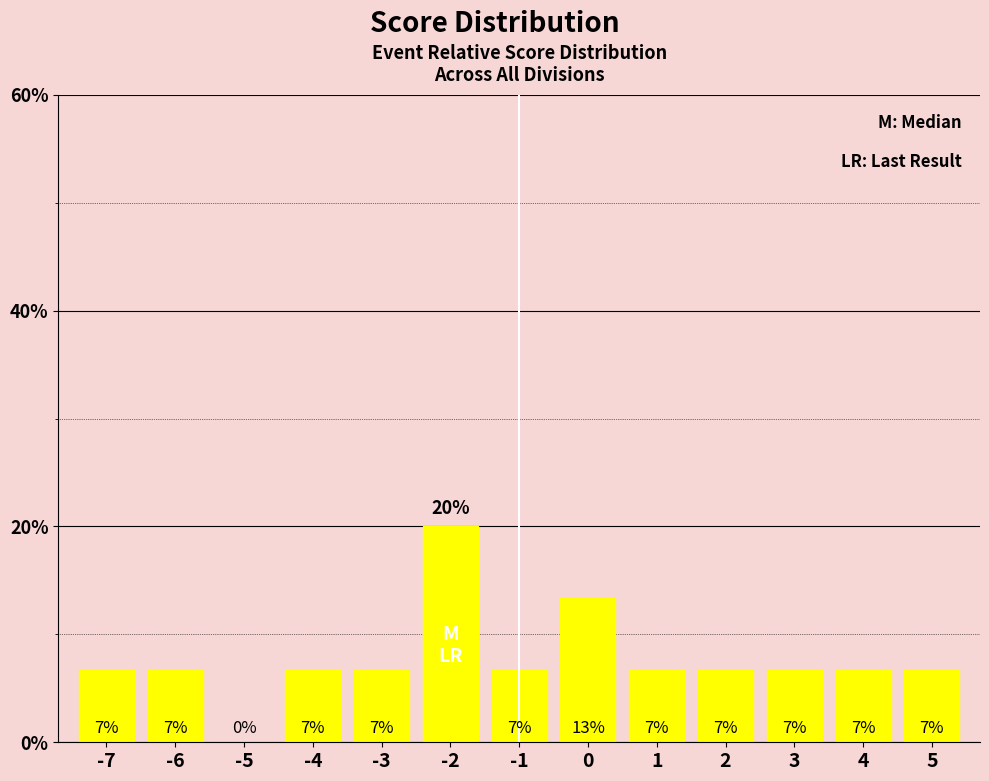

Rank the categories by value from highest to lowest.

-2, 0, -7, -6, -4, -3, -1, 1, 2, 3, 4, 5, -5